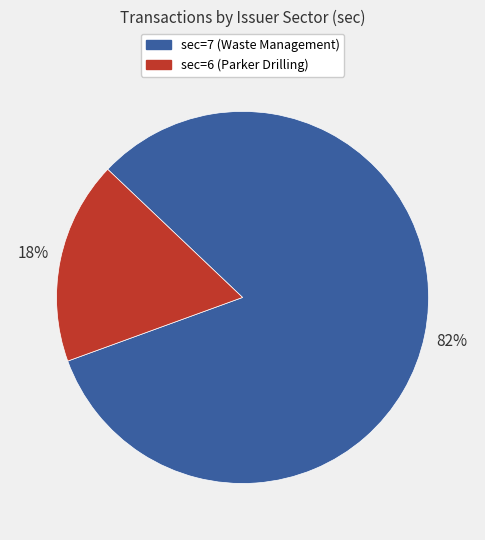

Is there a majority slice in this chart?

Yes